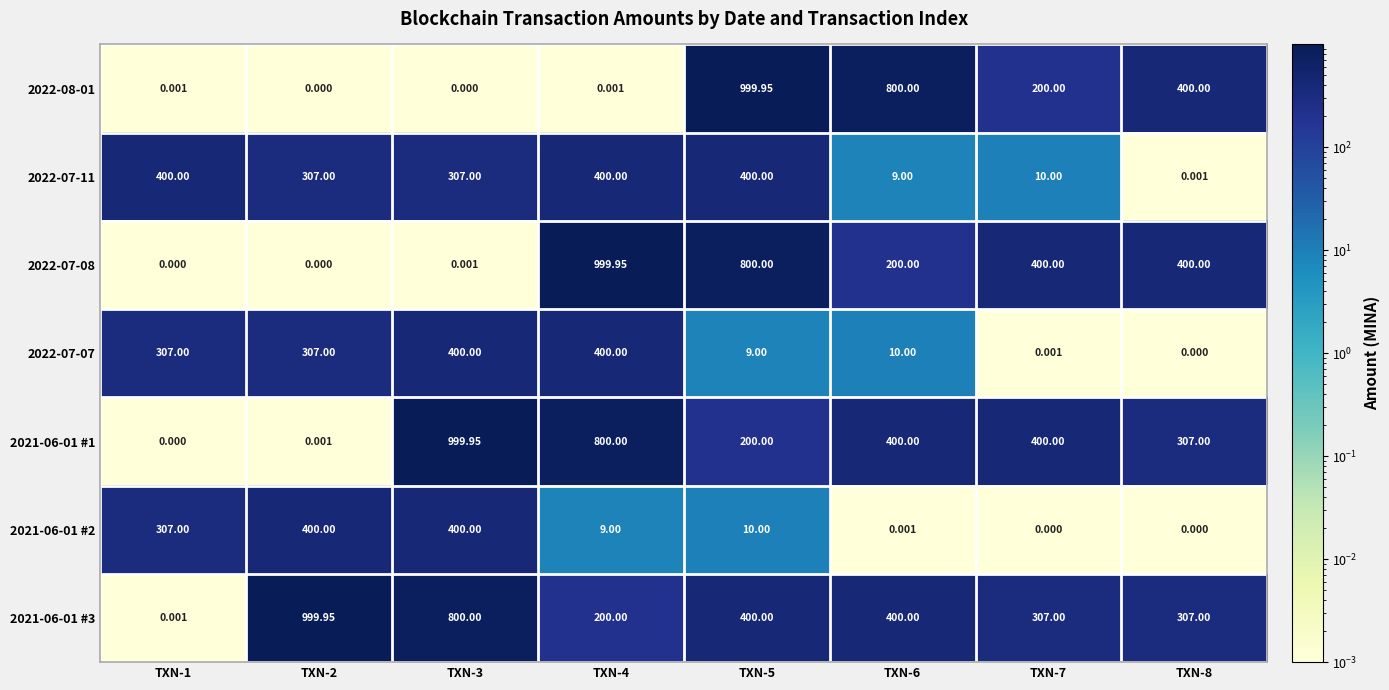

How many categories are shown in the chart?

8